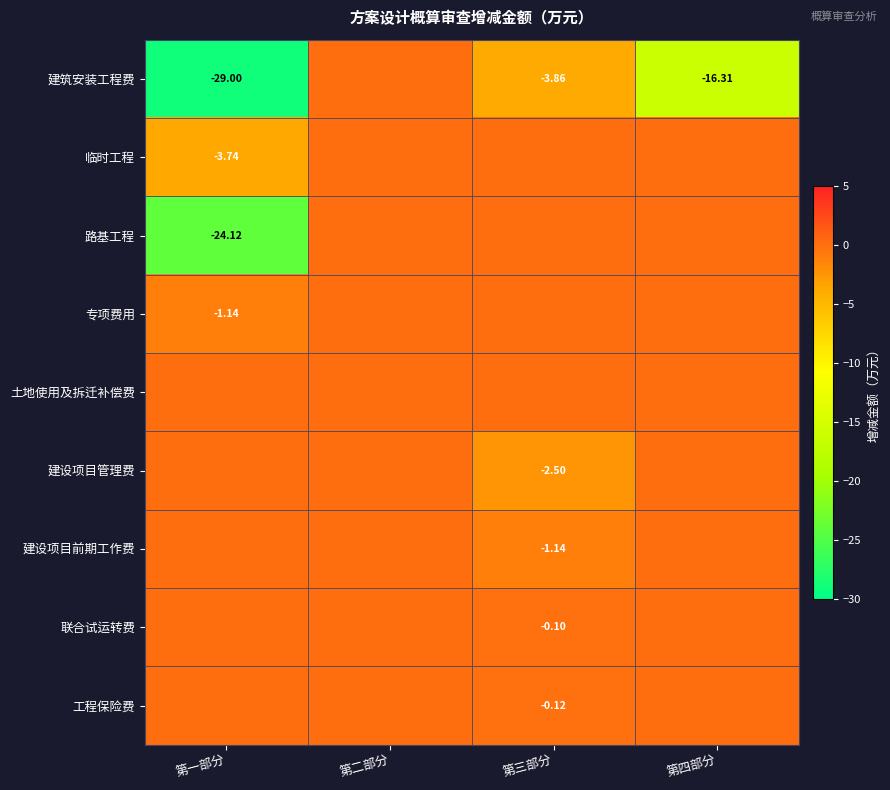

What is the sum of all 专项费用 values?

-1.1